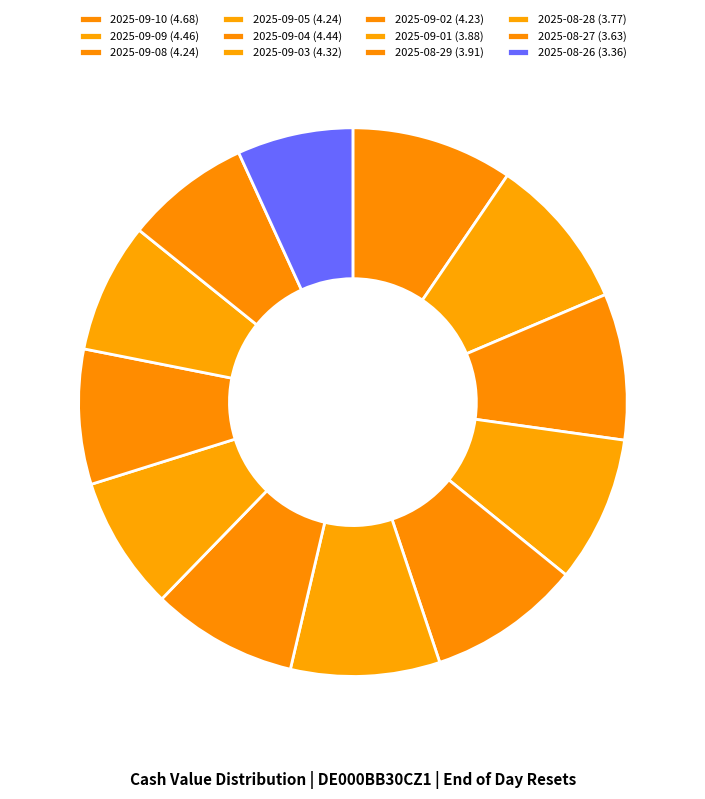

To the nearest percent, what portion does 2025-08-26 represent?

7%